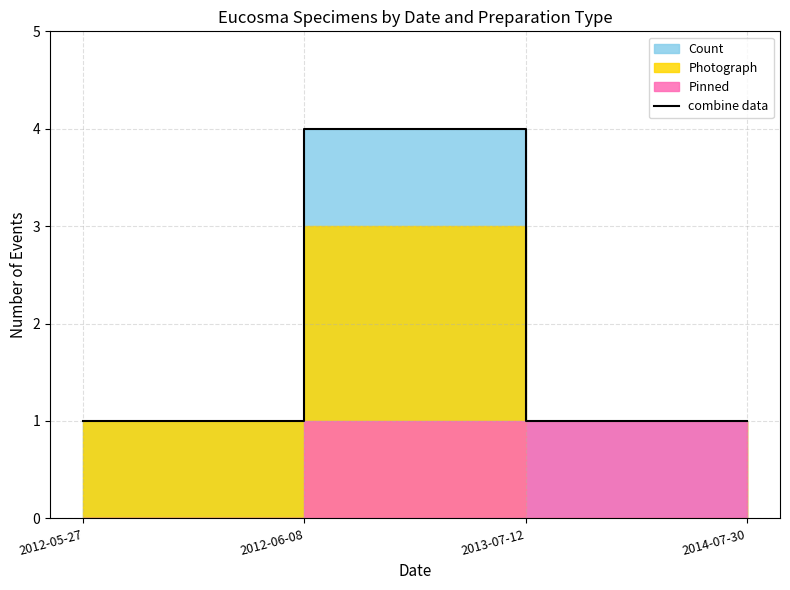

What is the difference between the maximum and minimum values?

3